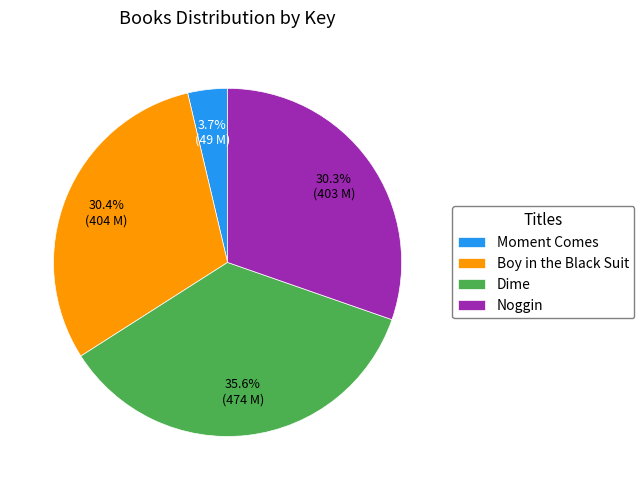

How many segments does this pie chart have?

4